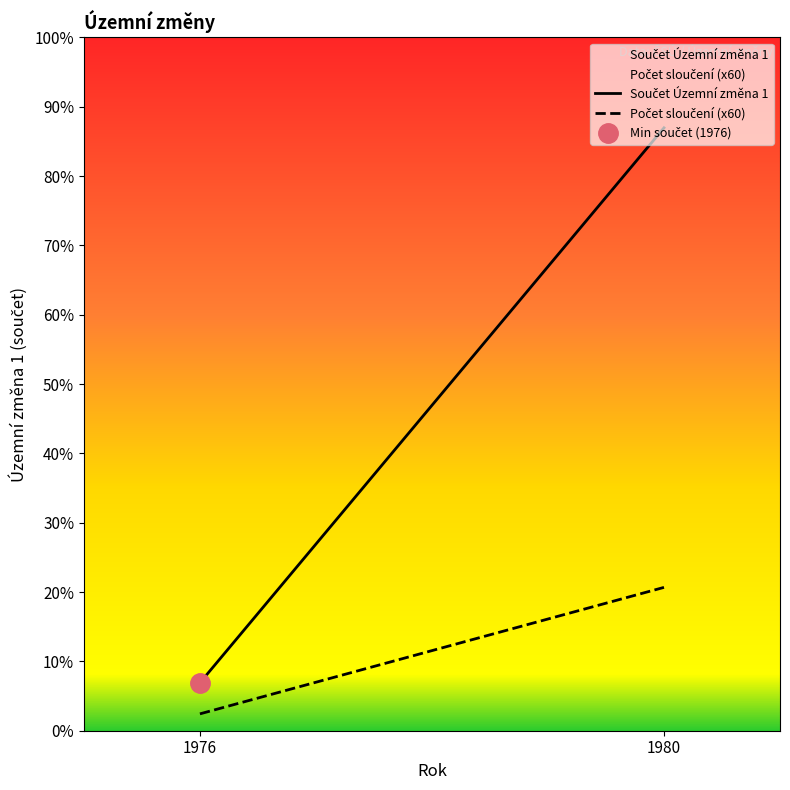

What is the value of the Počet sloučení (x60) point at the 1st from the left?

240